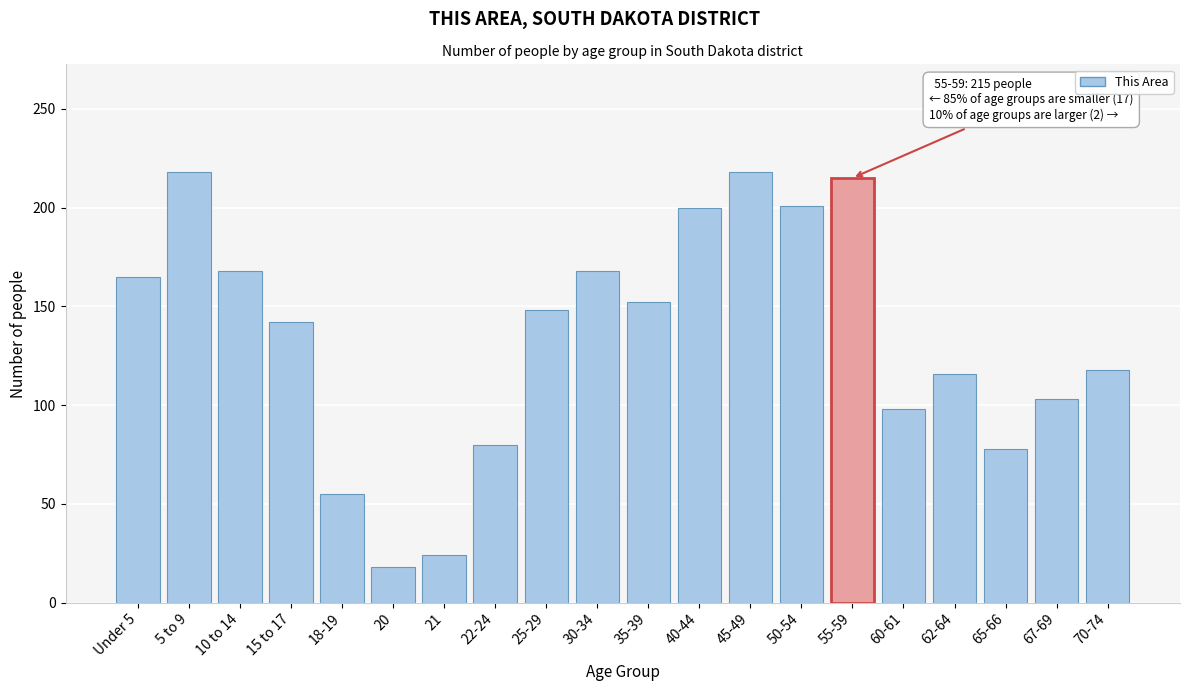

What is the smallest value displayed?

18